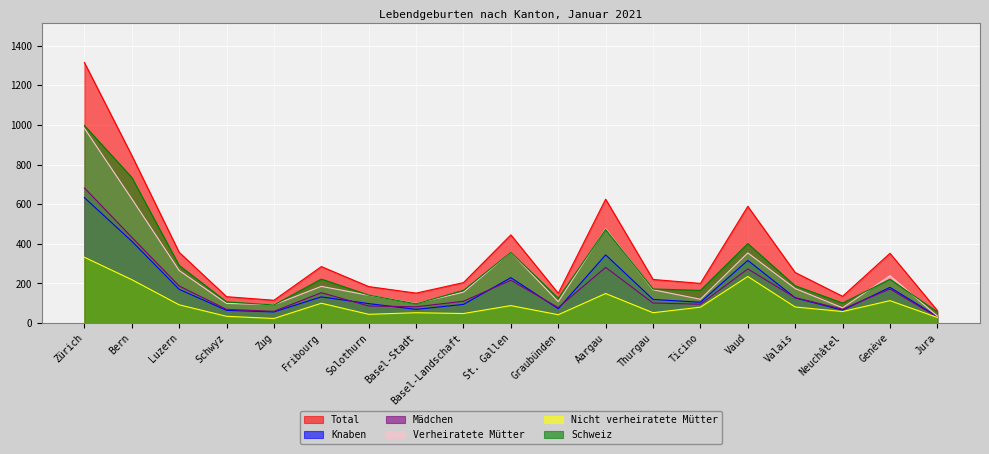

True or false: Nicht verheiratete Mütter and Mädchen intersect in this chart.

False